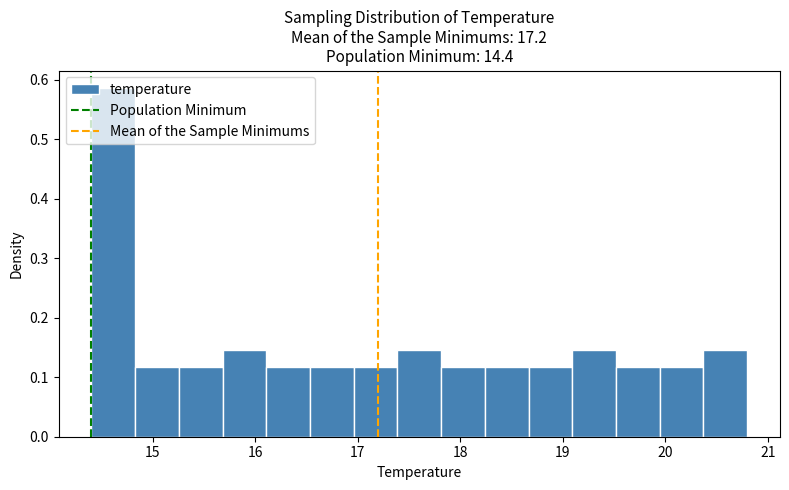

Reading left to right, list every bar in this chart as the range it spans on the x-axis followed by its height. Neither the bar edges nor the heights are printed on the chart, so give them approximately, as read against the axes.

14.4 to 14.8: 0.59
14.8 to 15.3: 0.12
15.3 to 15.7: 0.12
15.7 to 16.1: 0.15
16.1 to 16.5: 0.12
16.5 to 17.0: 0.12
17.0 to 17.4: 0.12
17.4 to 17.8: 0.15
17.8 to 18.2: 0.12
18.2 to 18.7: 0.12
18.7 to 19.1: 0.12
19.1 to 19.5: 0.15
19.5 to 19.9: 0.12
19.9 to 20.4: 0.12
20.4 to 20.8: 0.15